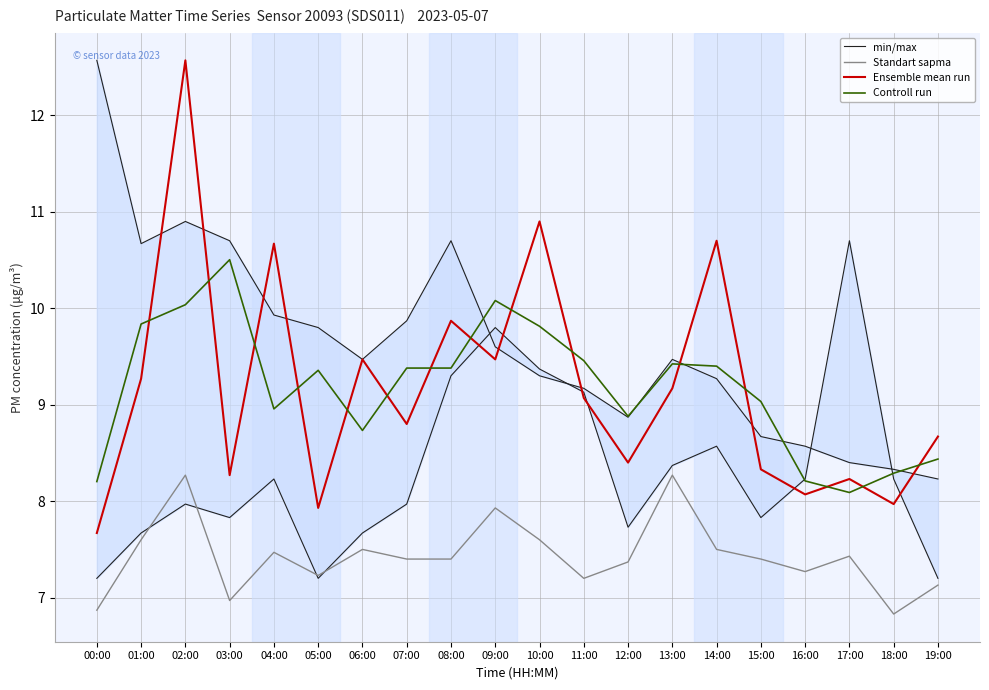

How many values in the Standart sapma series are below 7?

3